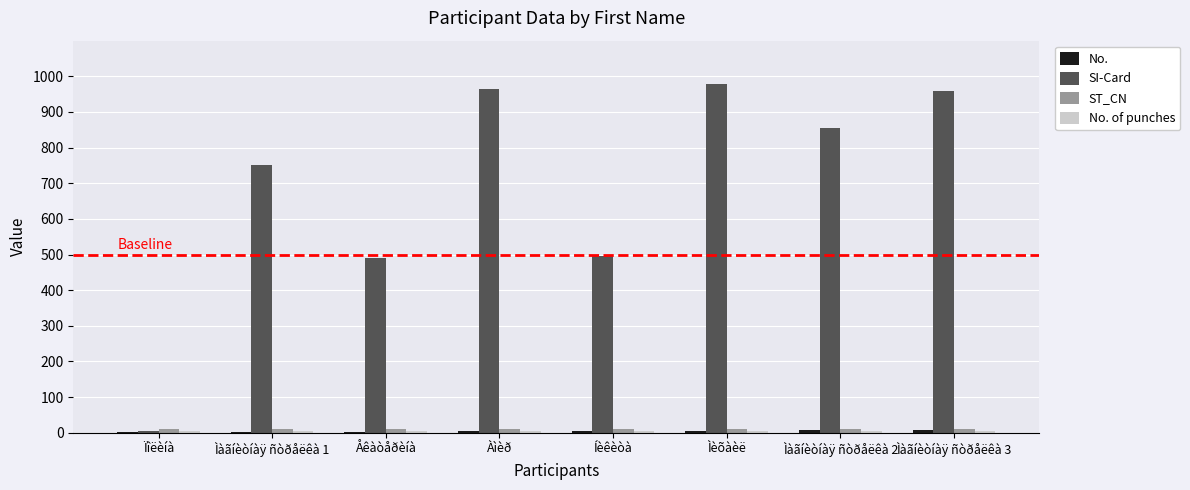

What is the difference between the SI-Card values at Àìèð and Íèêèòà?

469